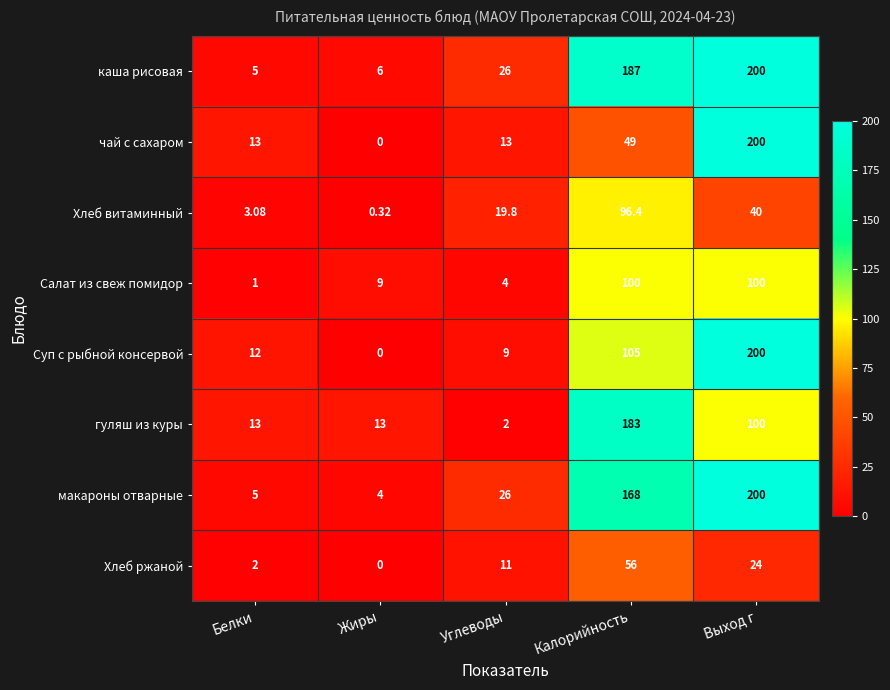

At which label is Хлеб витаминный closest to 48?

Выход г